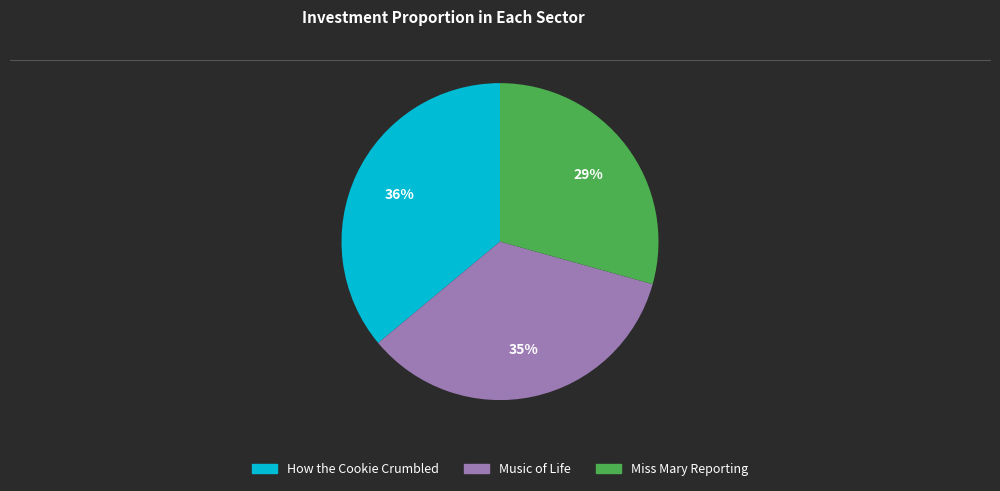

True or false: How the Cookie Crumbled accounts for 23% of the total.

False